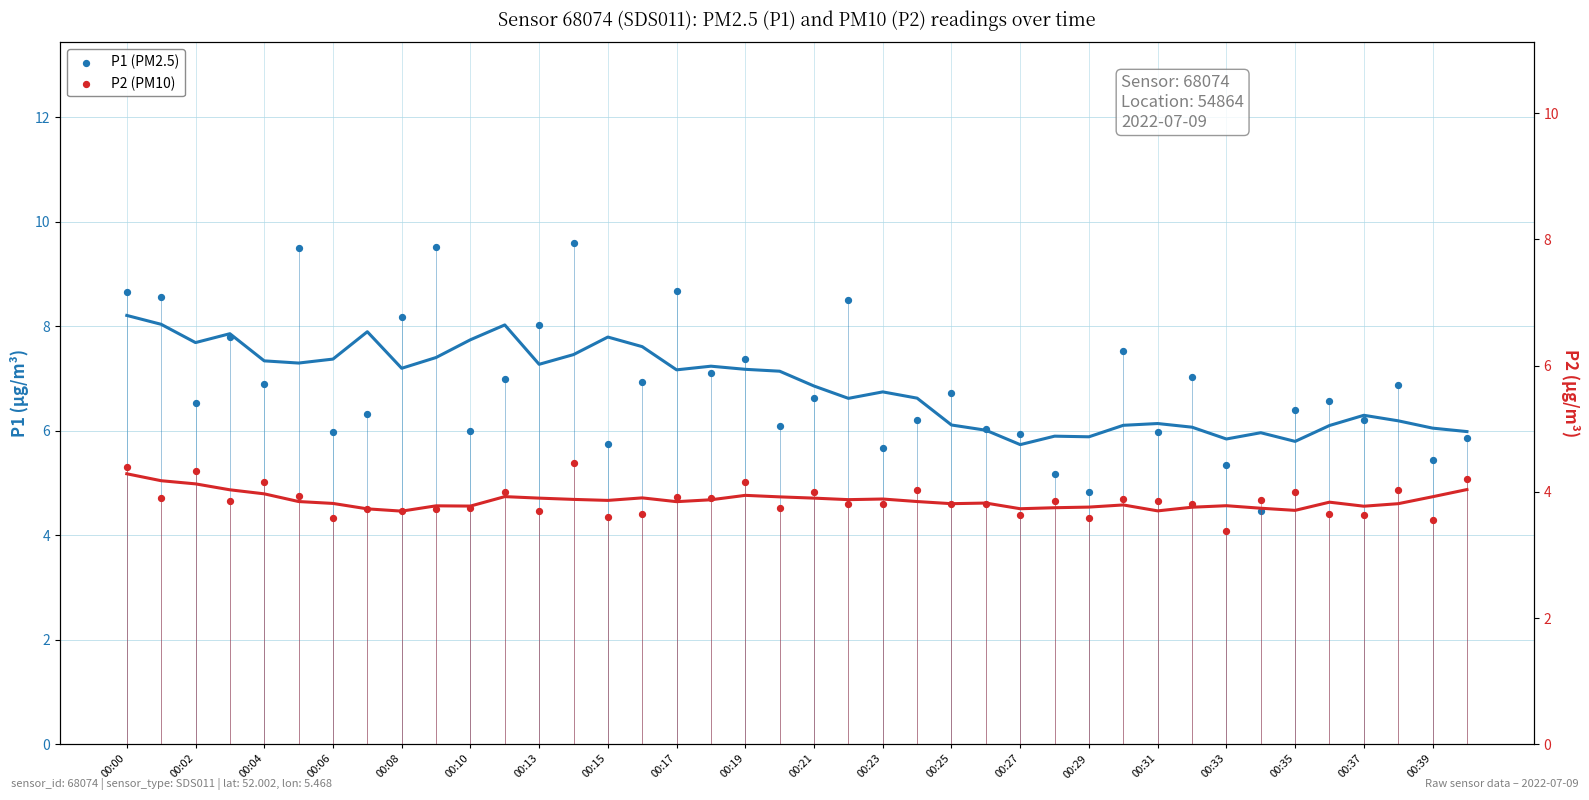

What are all the series names shown in the legend?

P1 (PM2.5), P2 (PM10)